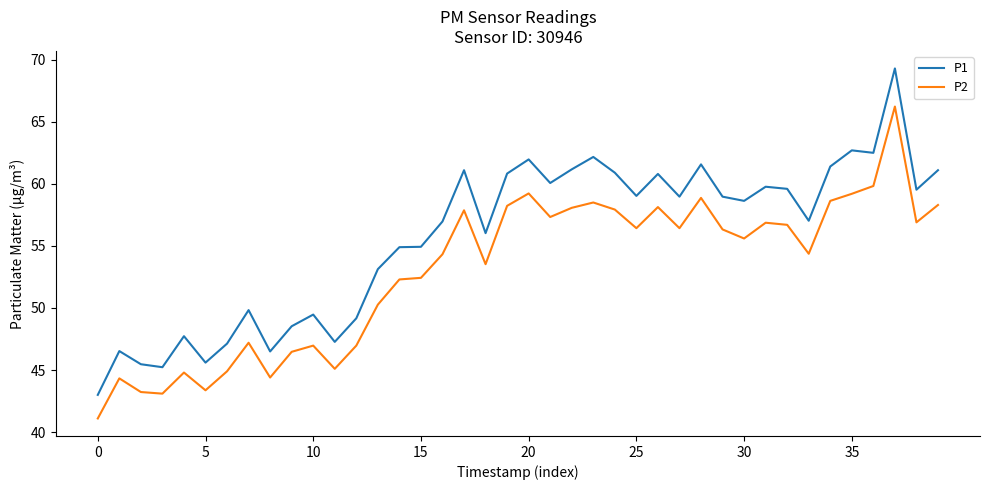

What is the lowest value of the P1 series?

43.0